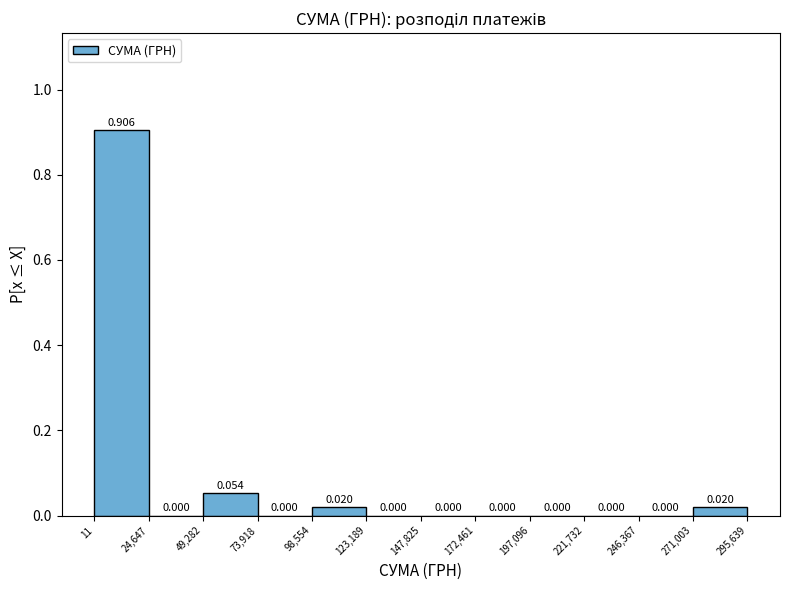

What is the height of the bar covering 271,003 to 295,639 on the x-axis?

0.020